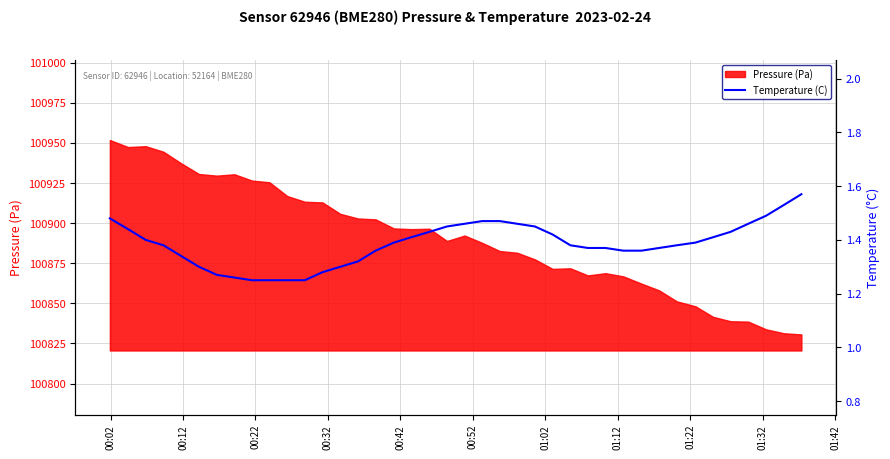

Count the values in the range 1 to 2.

40